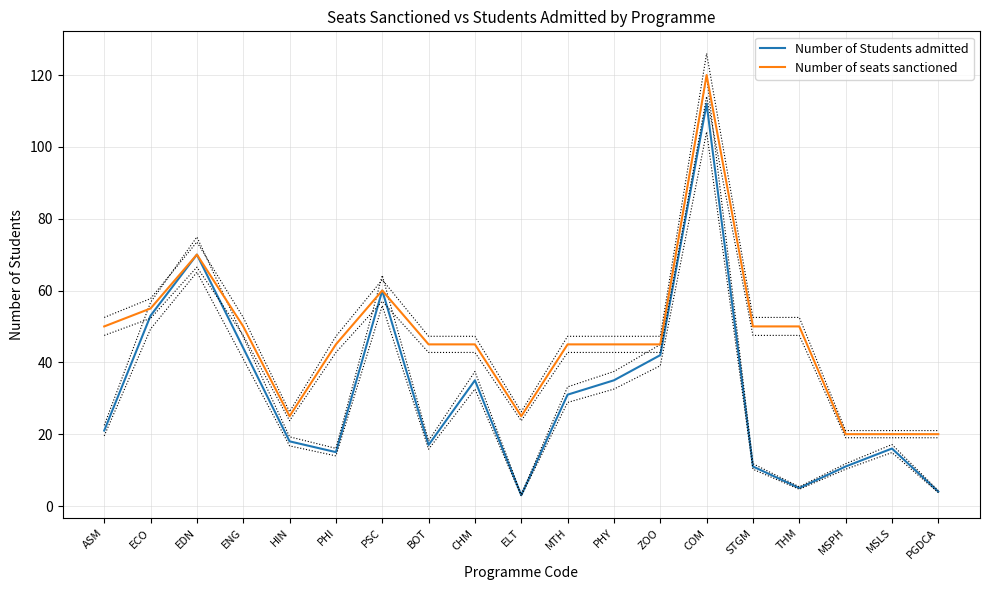

What are all the series names shown in the legend?

Number of Students admitted, Number of seats sanctioned